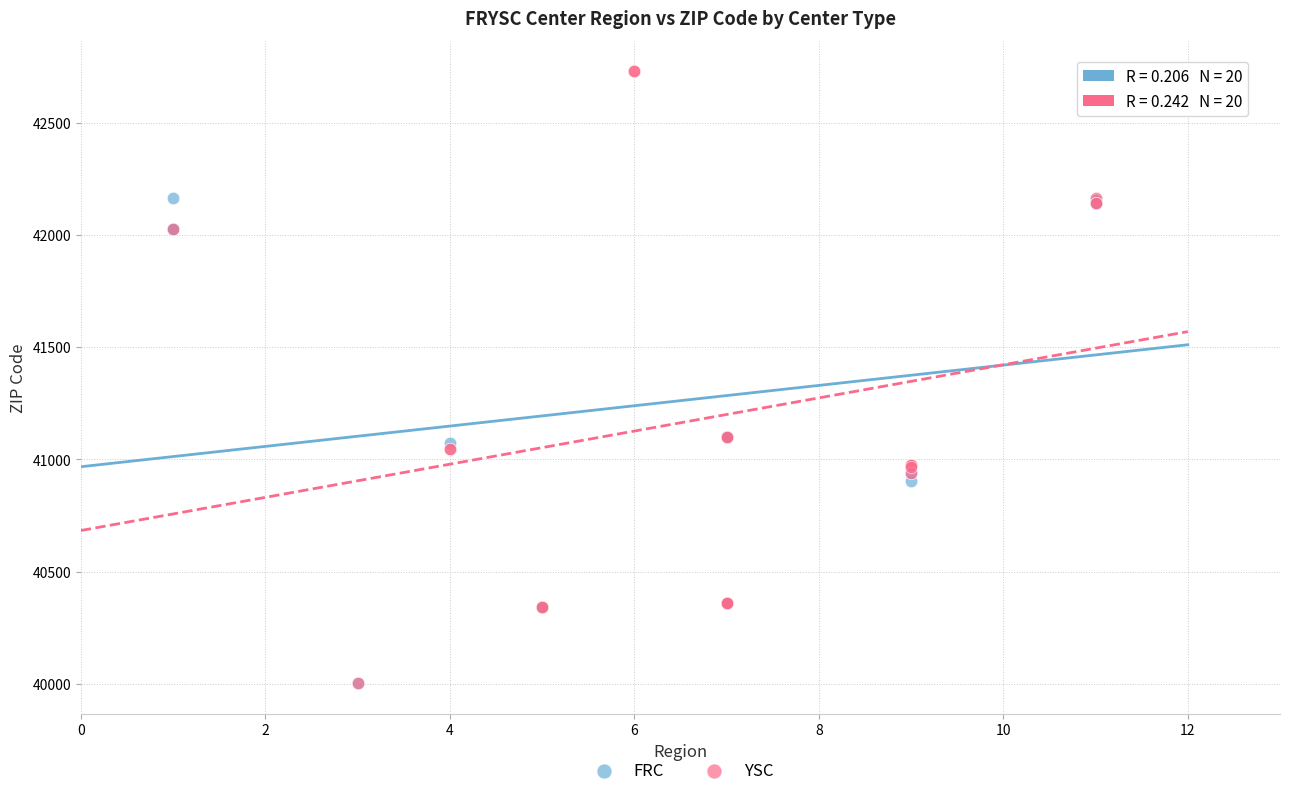

Which series reaches the maximum Y coordinate?

YSC